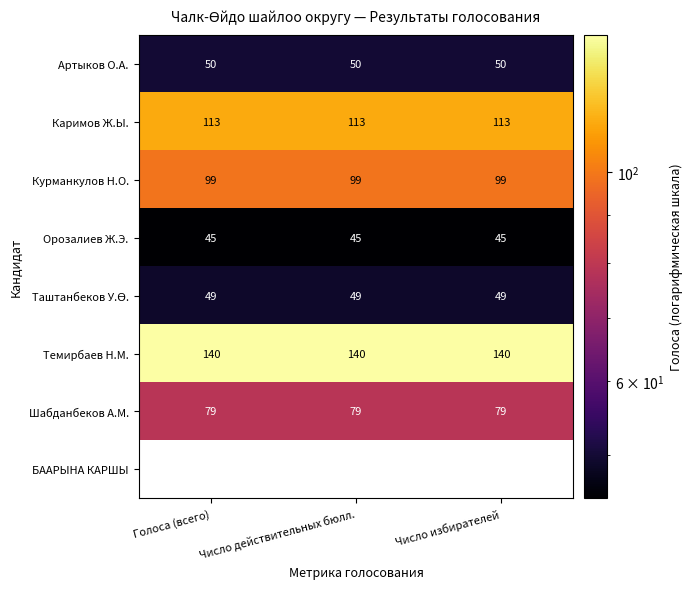

Is the value of Шабданбеков А.М. at Число действительных бюлл. greater than the value of Курманкулов Н.О. at Число избирателей?

No